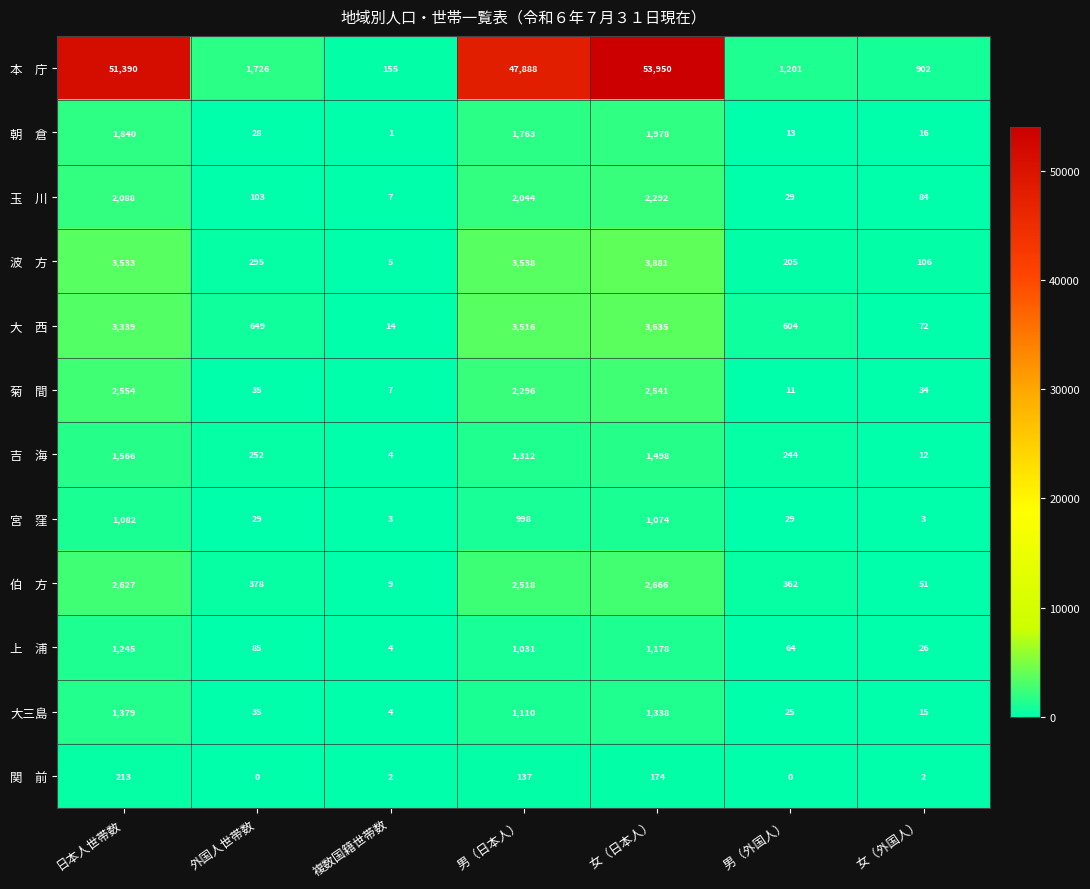

What is the spread (max minus min) of values at 男（日本人）?

47751